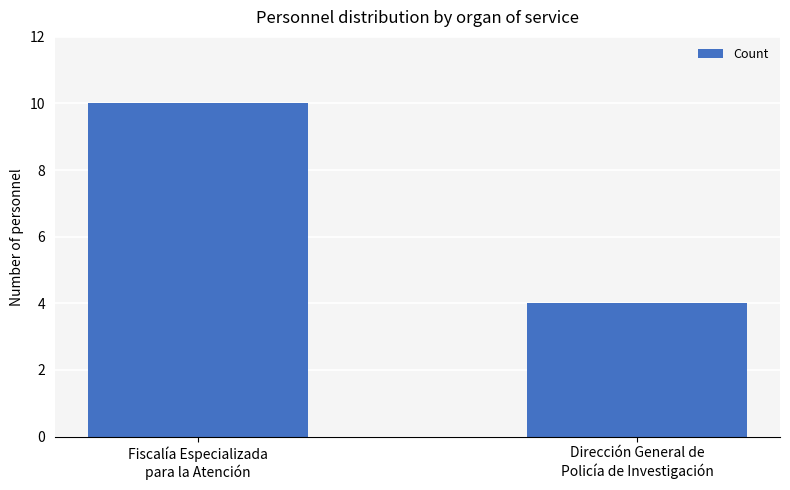

What is the average value?

7